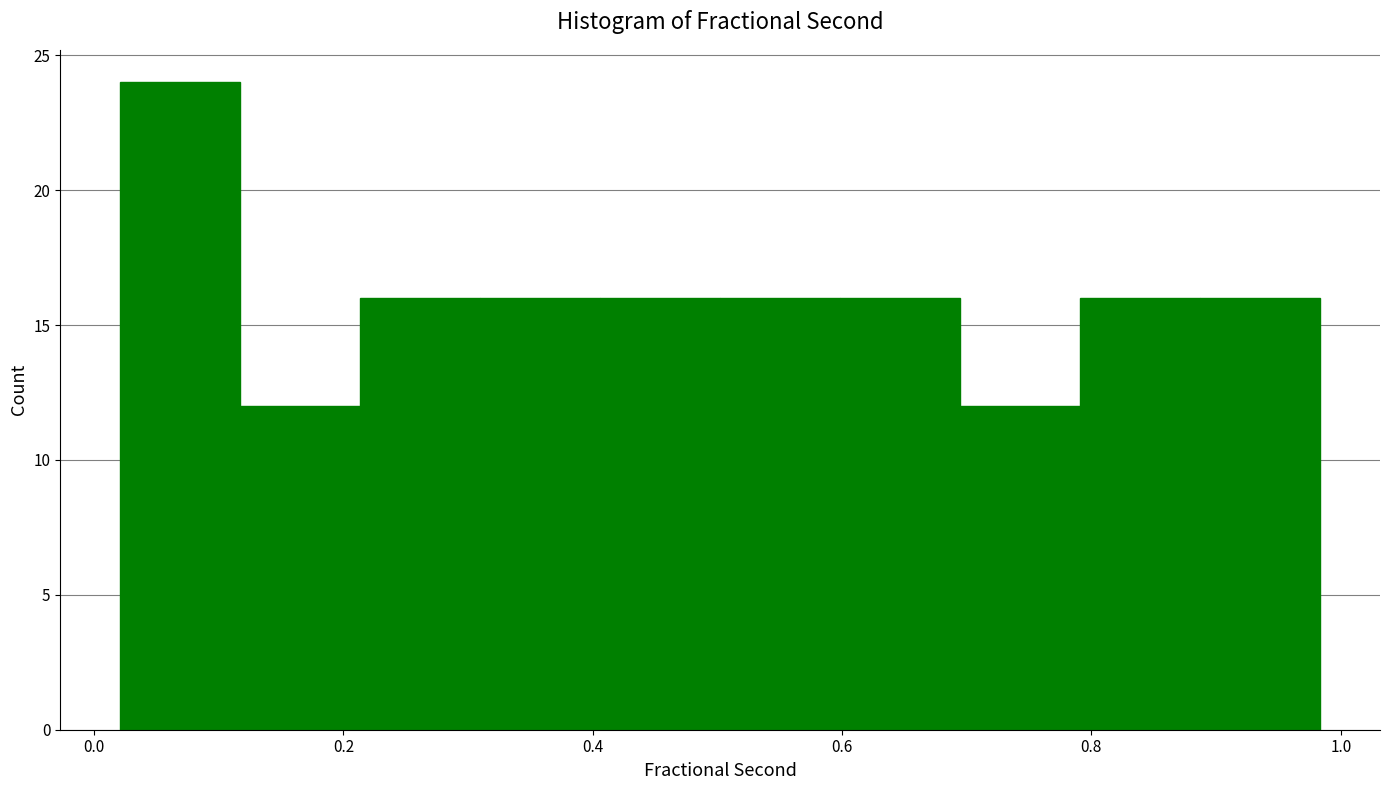

Reading left to right, transcribe this chart: for each bar, give the range it covers on the x-axis and its height. Neither the bar edges nor the heights are printed on the chart, so give them approximately, as read against the axes.

0.02 to 0.12: 24
0.12 to 0.22: 12
0.22 to 0.30: 16
0.30 to 0.40: 16
0.40 to 0.50: 16
0.50 to 0.60: 16
0.60 to 0.70: 16
0.70 to 0.80: 12
0.80 to 0.88: 16
0.88 to 0.98: 16